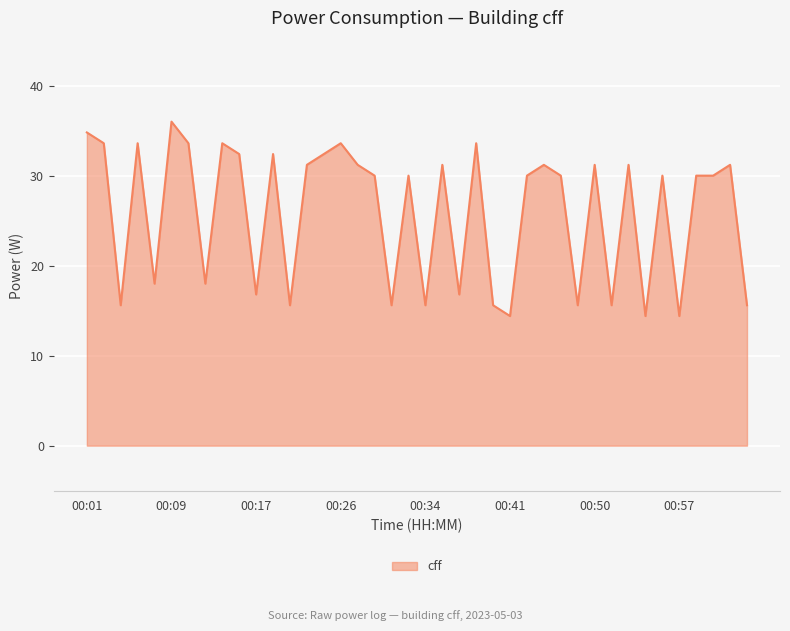

What is the smallest value displayed?

14.4